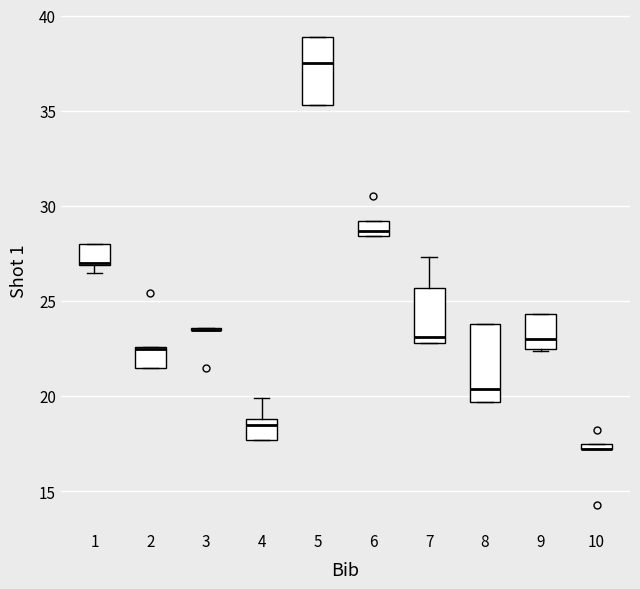

Comparing the boxes themselves (not the whiskers), which one is the tallest?

8